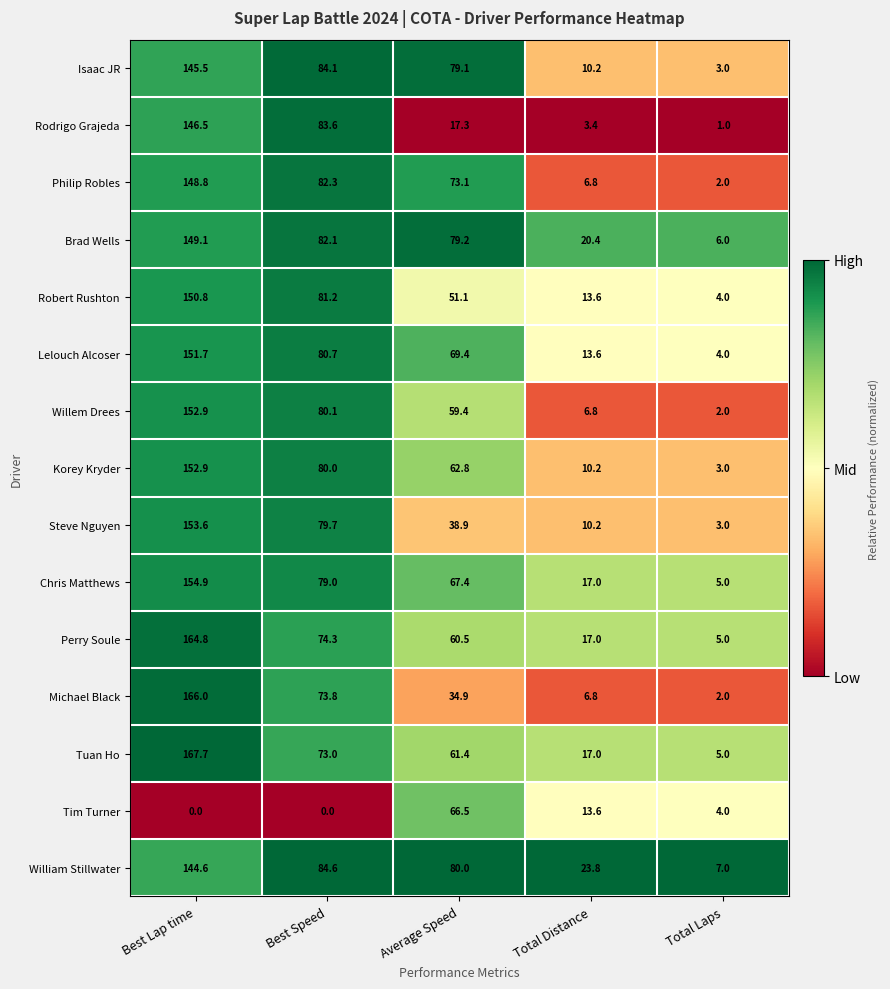

Rank the categories by Michael Black value from highest to lowest.

Best Lap time, Best Speed, Average Speed, Total Distance, Total Laps